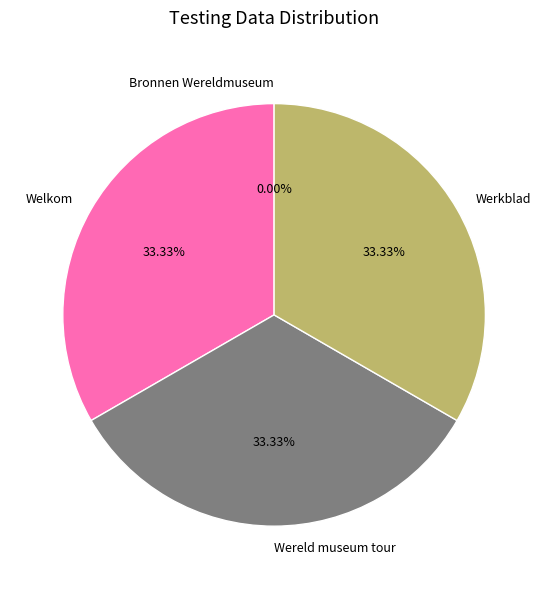

Is there a majority slice in this chart?

No